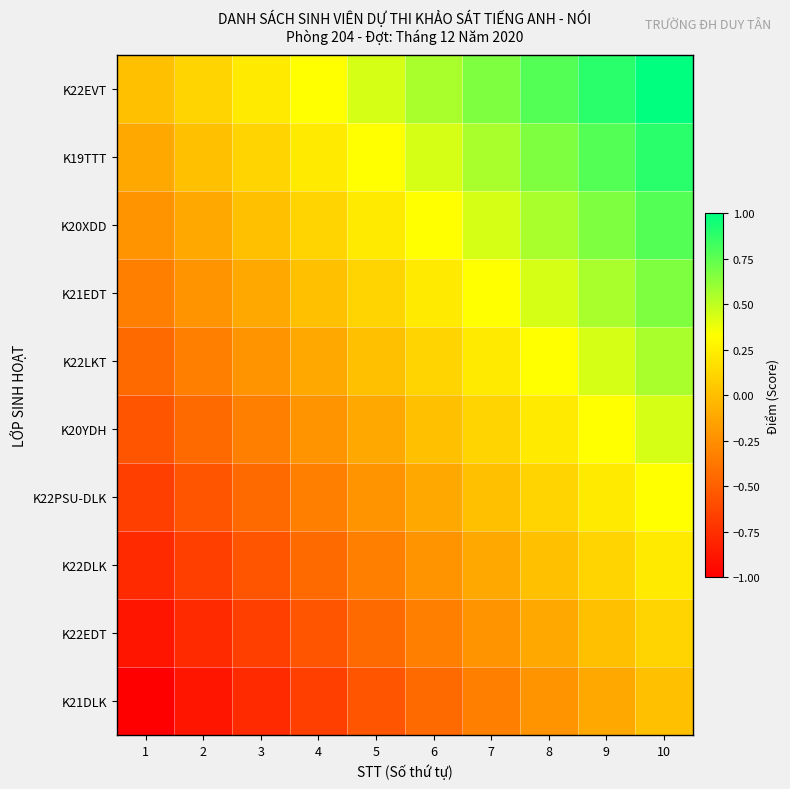

Which series has the largest total across all categories?

K22EVT